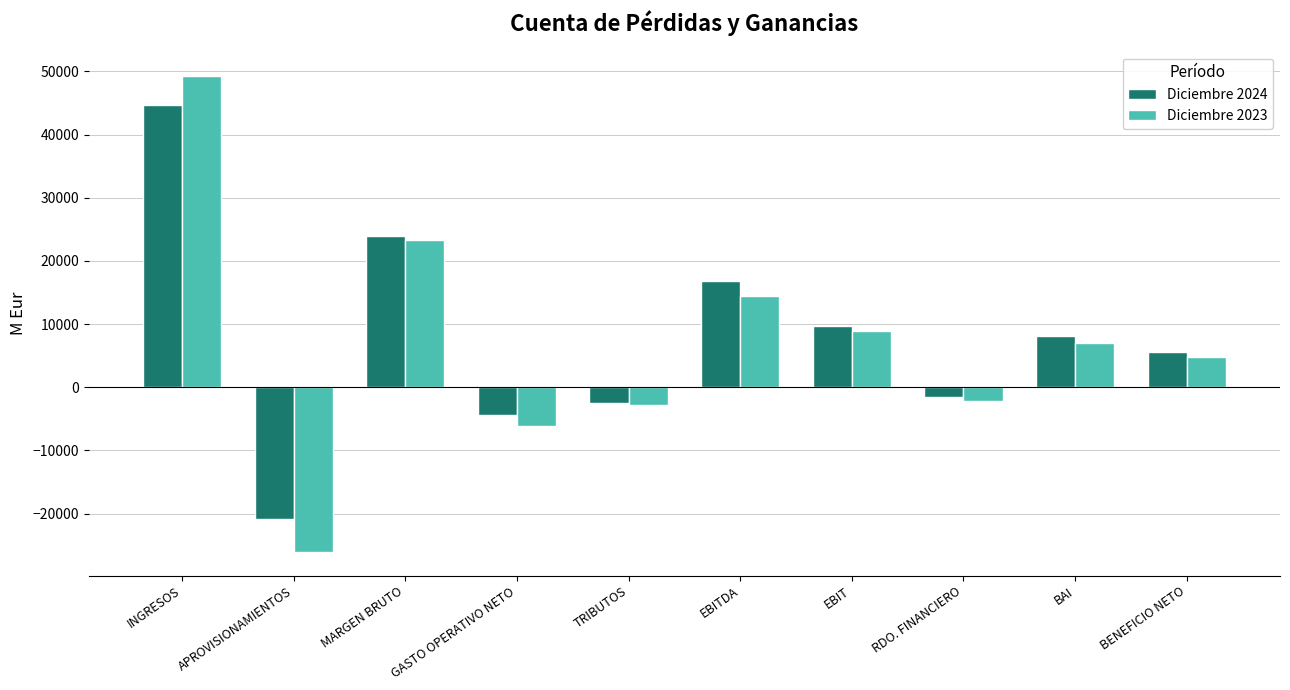

At how many categories does at least one series exceed 34248?

1